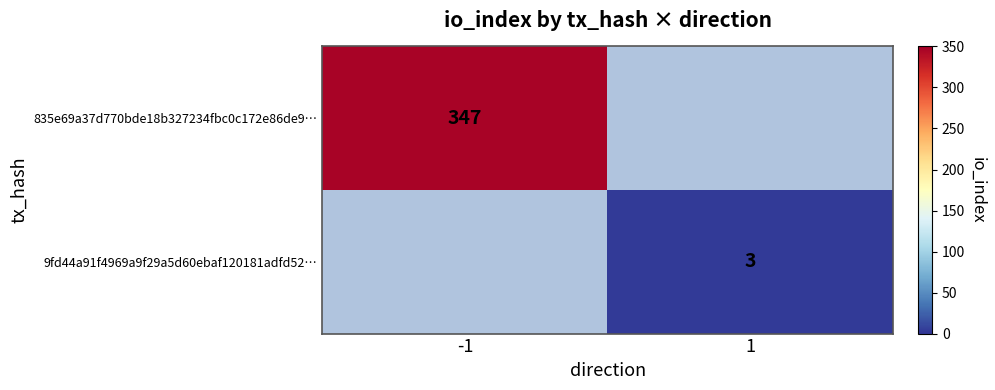

The 9fd44a91f4969a9f29a5d60ebaf120181adfd52… series shows 3 at 1. True or false?

True